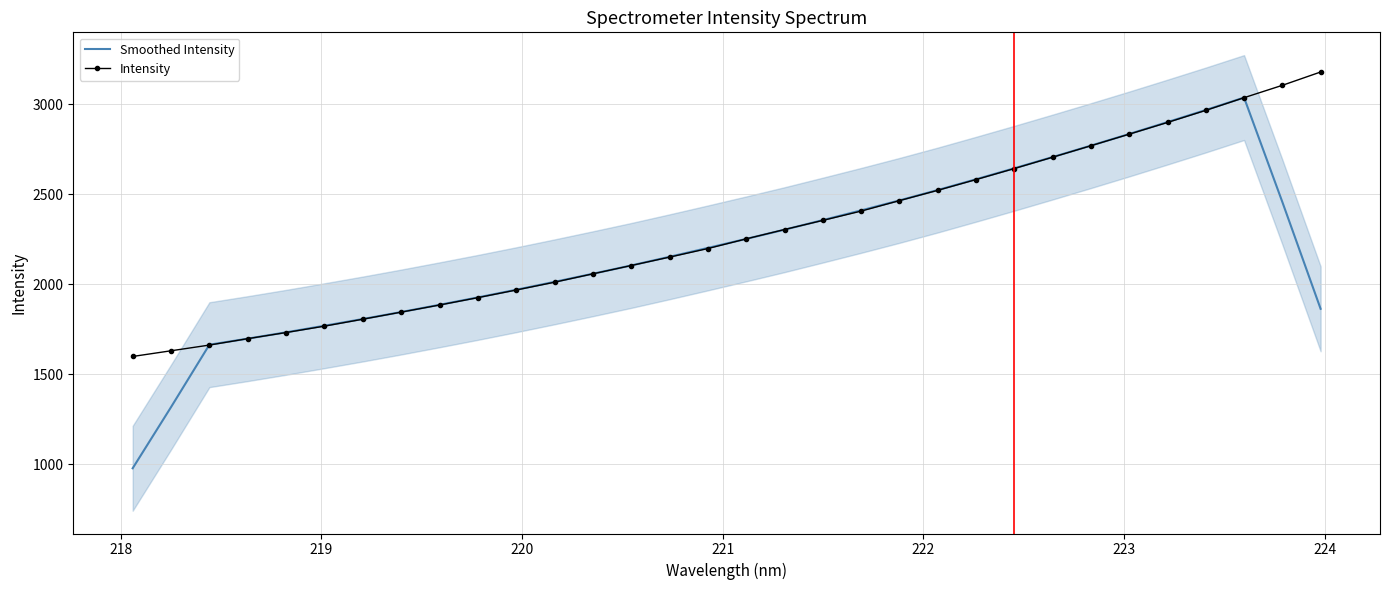

What is the maximum value for Intensity?

3178.7